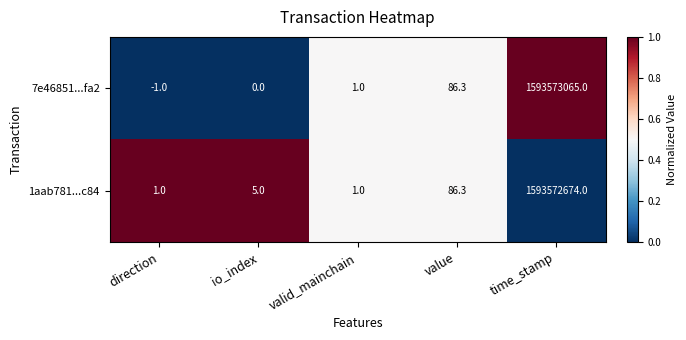

Between io_index and value, which series saw the biggest shift?

7e46851...fa2